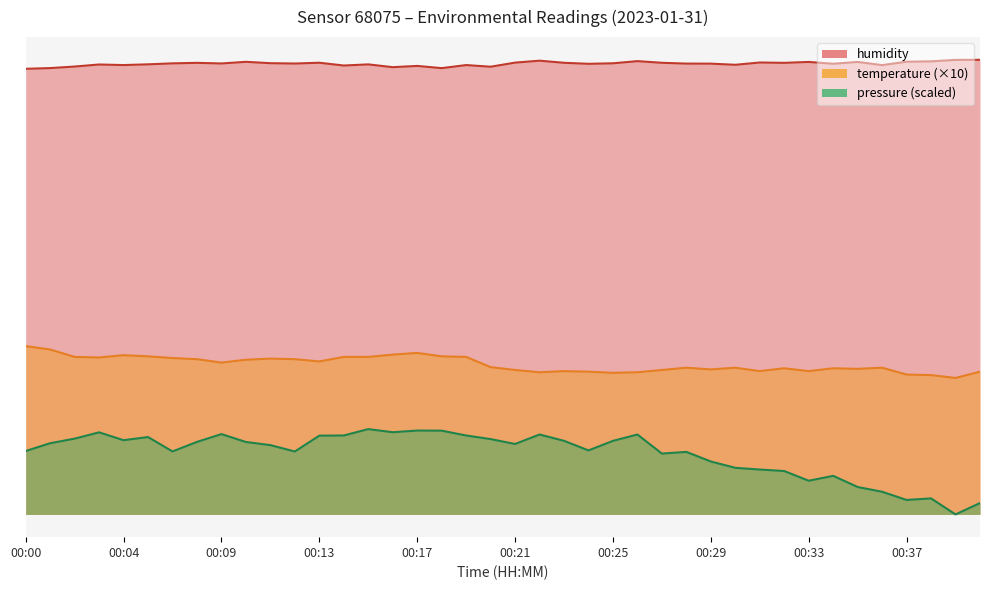

At how many categories does at least one series exceed 49?

40